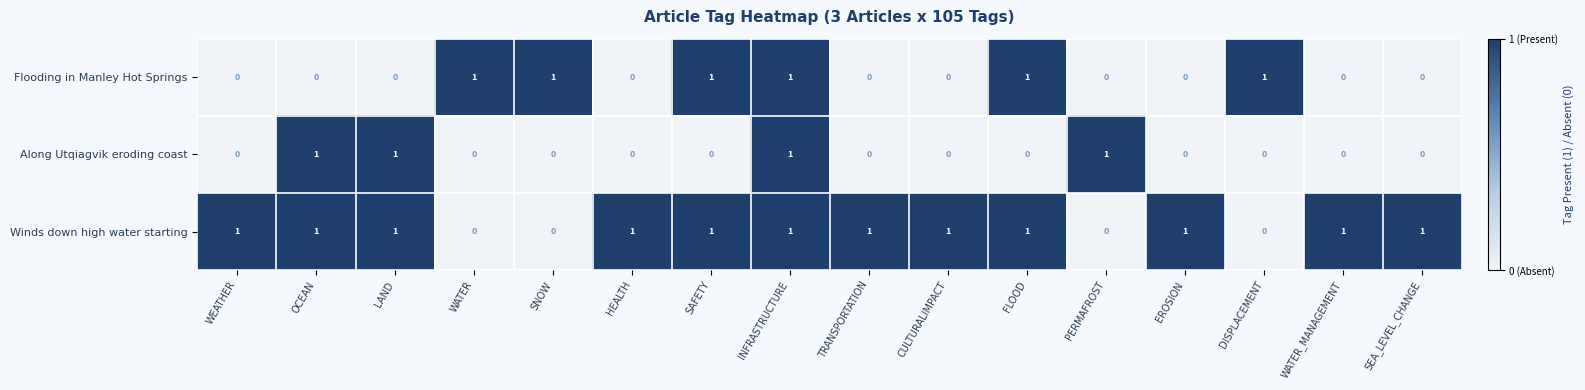

What is the sum of all Winds down high water starting values?

12